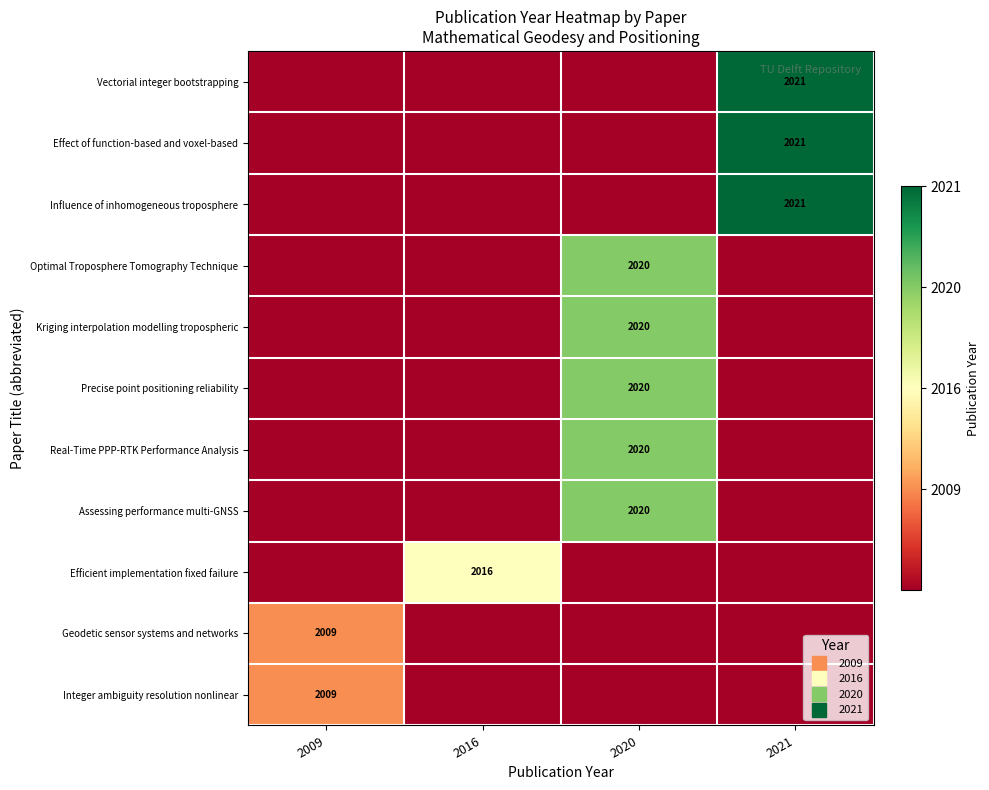

How many positive values does the Real-Time PPP-RTK Performance Analysis series have?

1